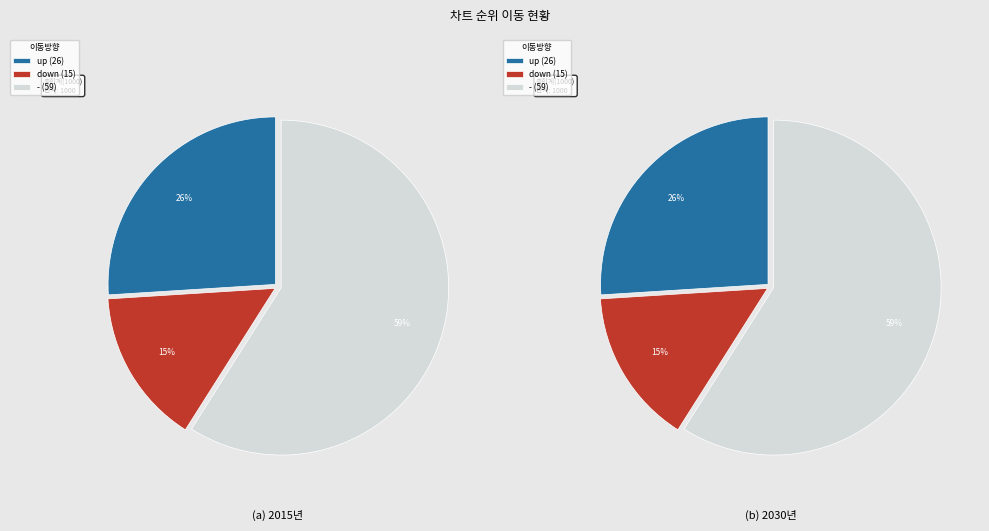

Which slice is the smallest?

down